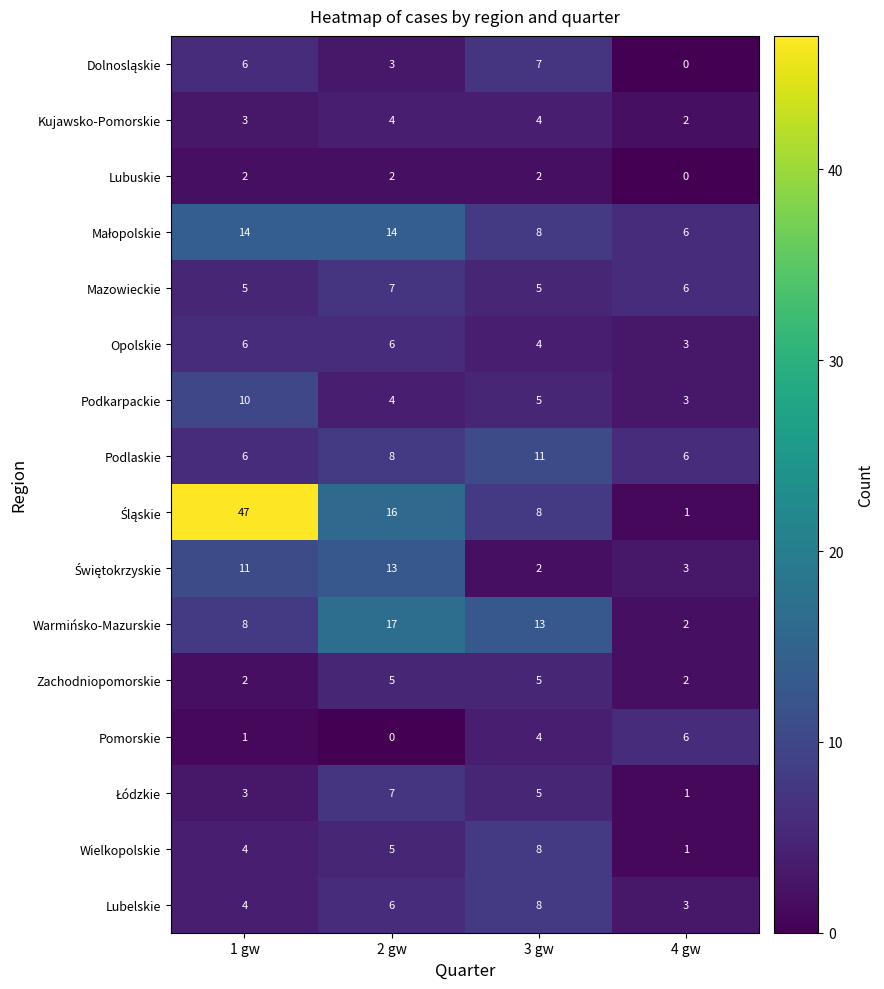

What is the approximate value of Lubelskie at 3 gw?

8